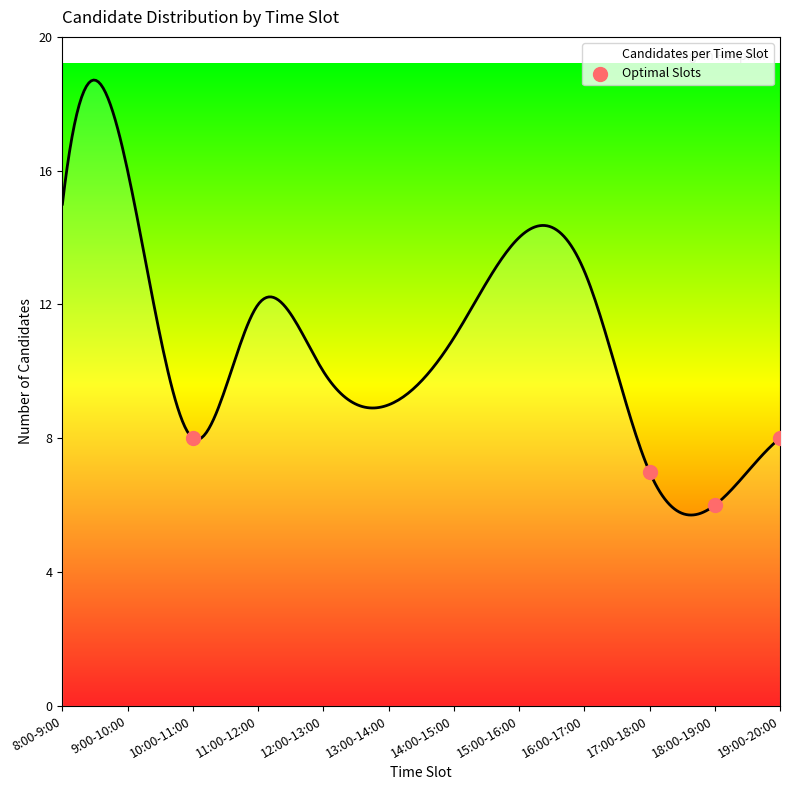

What is the lowest value of the Candidates per Time Slot series?

5.7